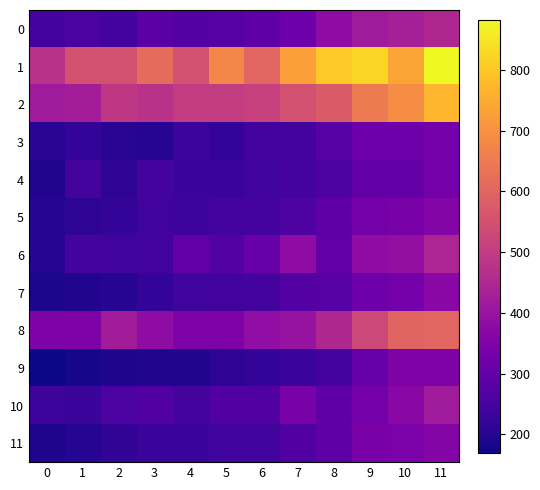

At which category is the sum across all series the highest?

11